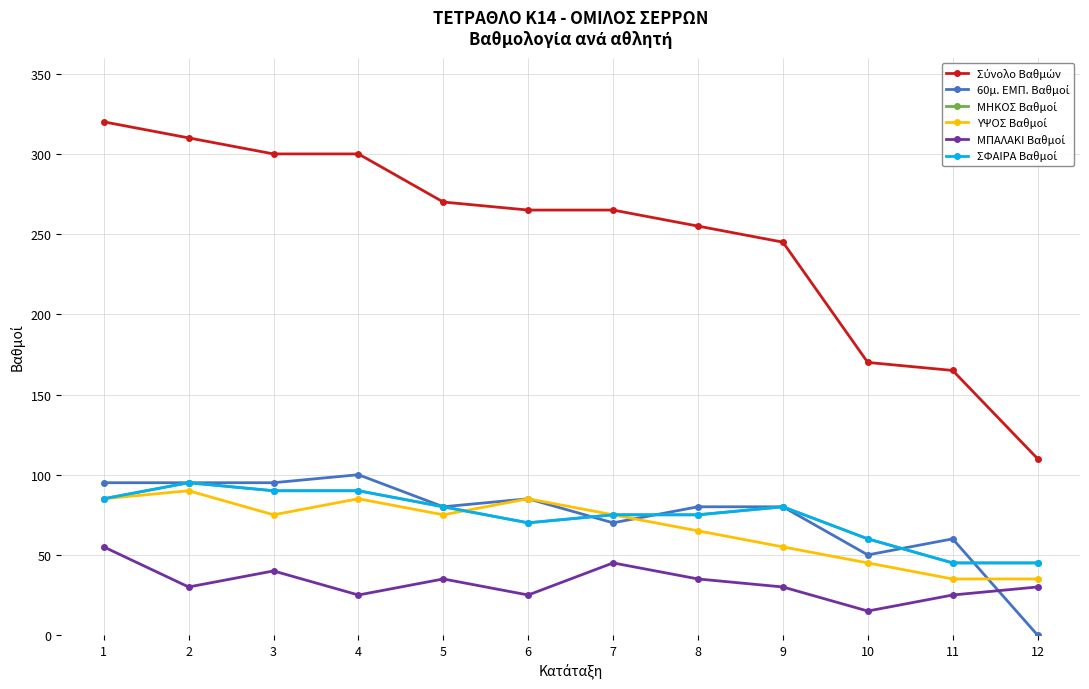

Read the ΜΗΚΟΣ Βαθμοί value at 10.

60